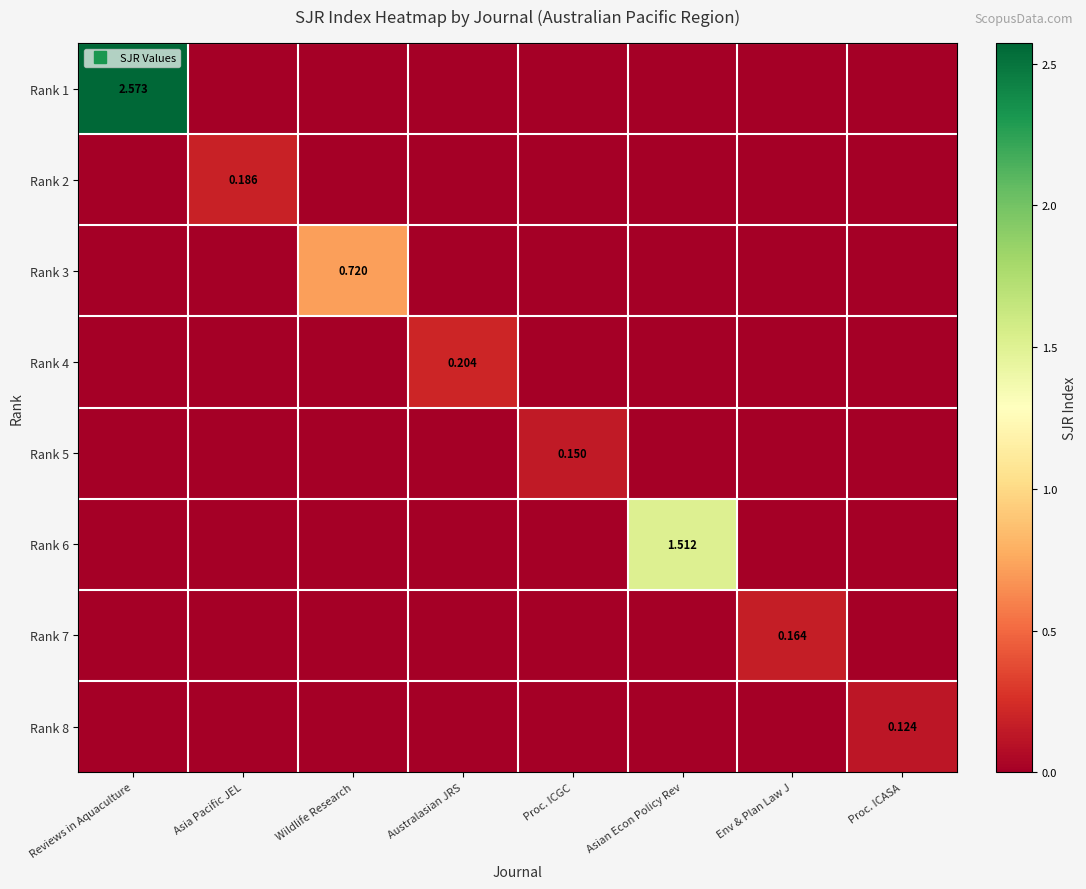

Between Reviews in Aquaculture and Env & Plan Law J, which series saw the biggest shift?

Rank 1